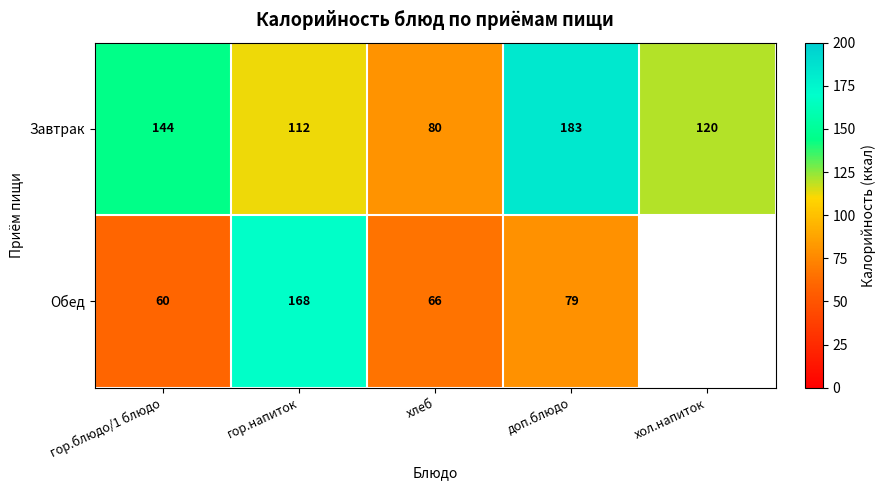

Which series changed the most between гор.блюдо/1 блюдо and хлеб?

Завтрак